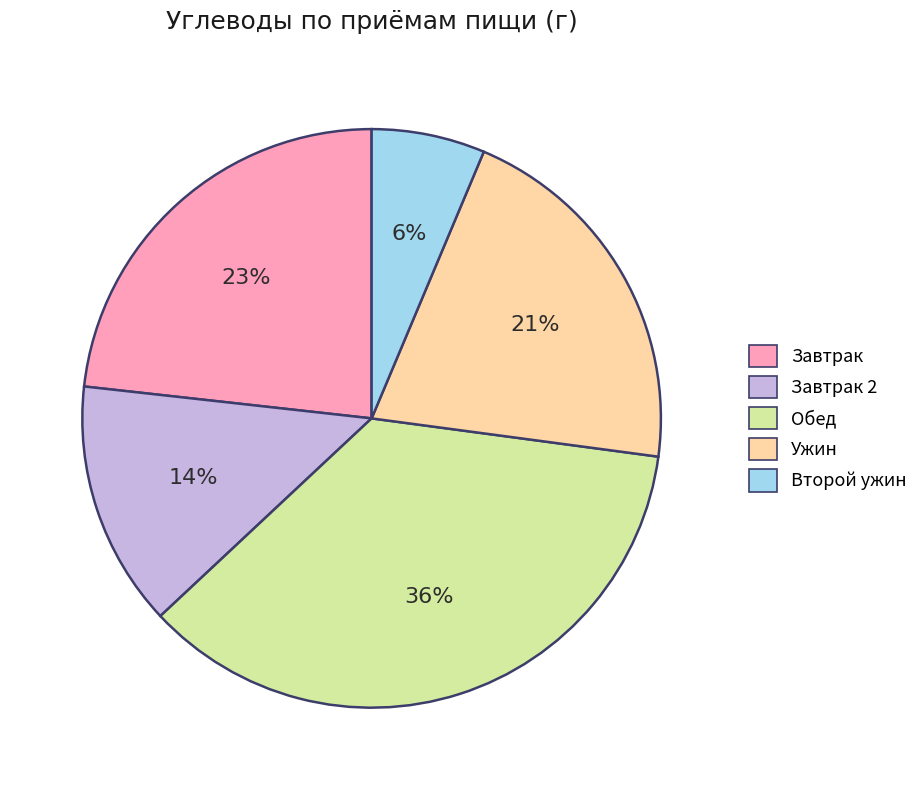

Is the sum of Второй ужин and Обед greater than half?

No